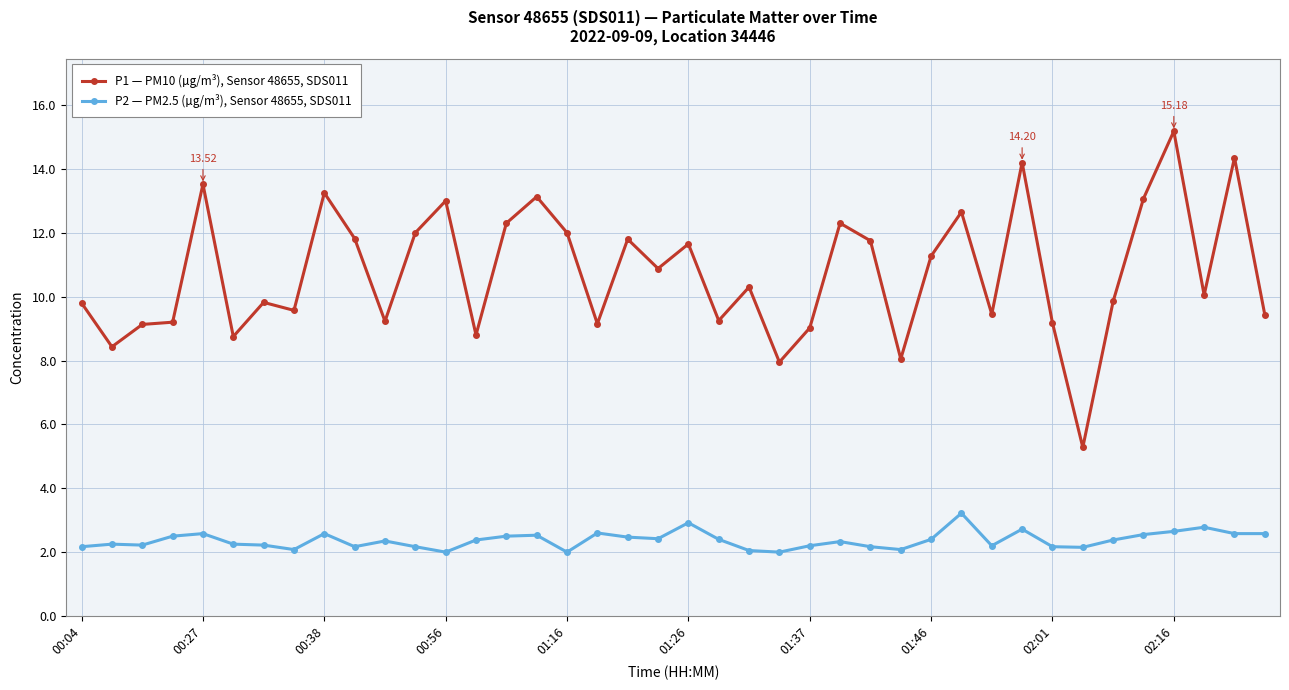

Which series has the largest range (max minus min)?

P1 — PM10 (µg/m³), Sensor 48655, SDS011